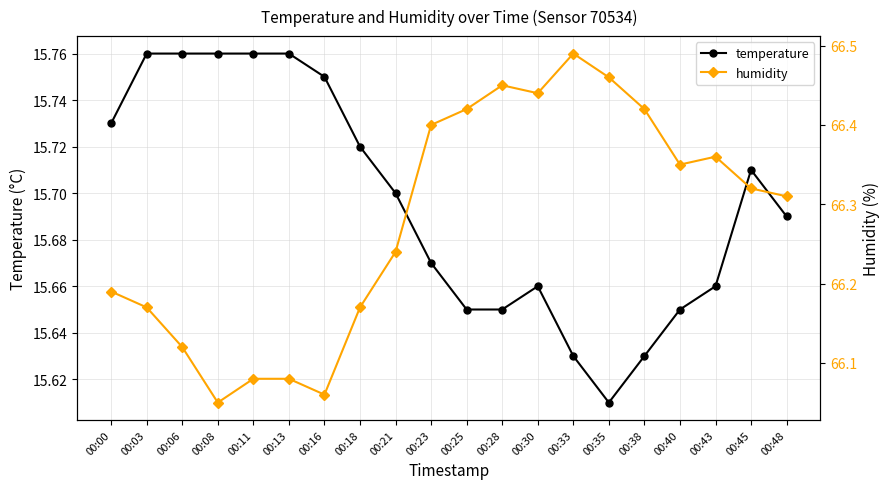

What is the value of the humidity point at the 5th from the left?

66.1